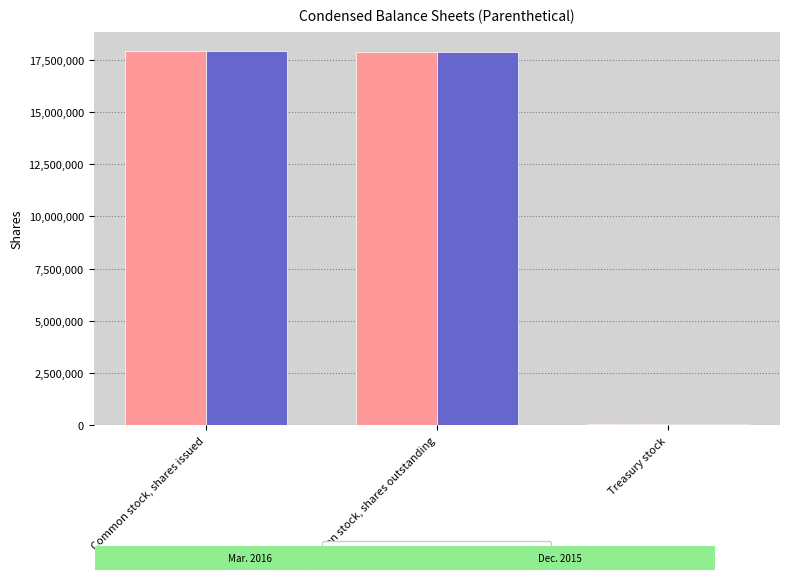

What is the greatest value displayed?

17939926